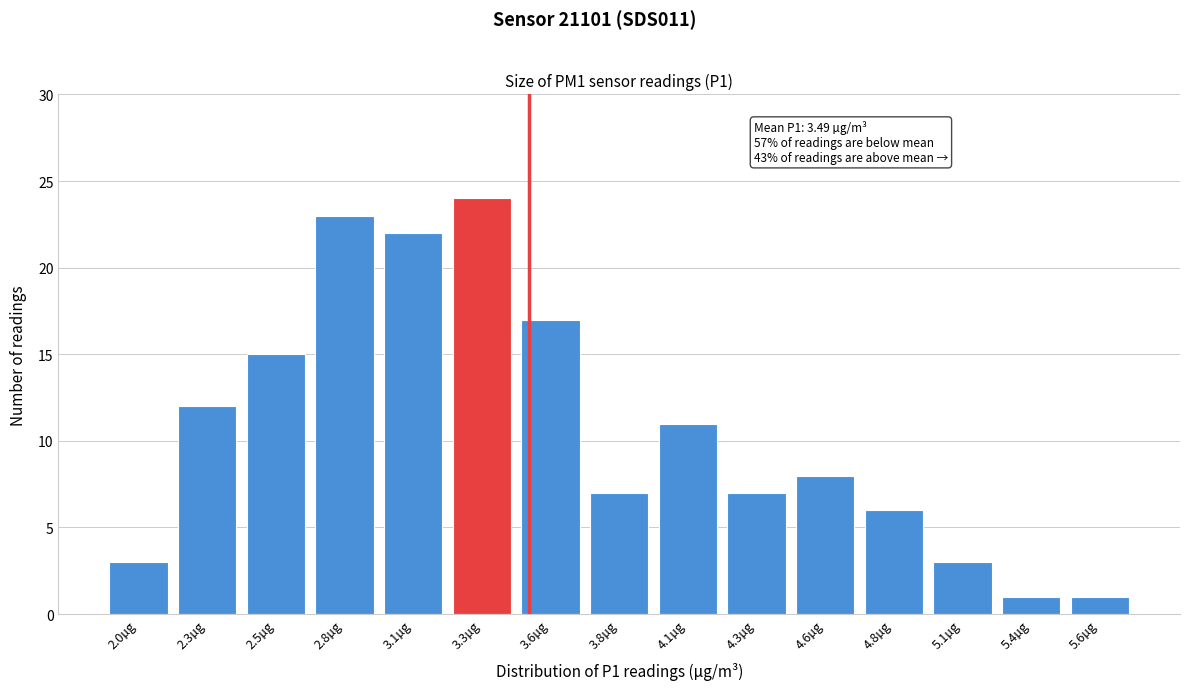

Reading left to right, list all the values displayed in this chart.

2.0µg=3	2.3µg=12	2.5µg=15	2.8µg=23	3.1µg=22	3.3µg=24	3.6µg=17	3.8µg=7	4.1µg=11	4.3µg=7	4.6µg=8	4.8µg=6	5.1µg=3	5.4µg=1	5.6µg=1